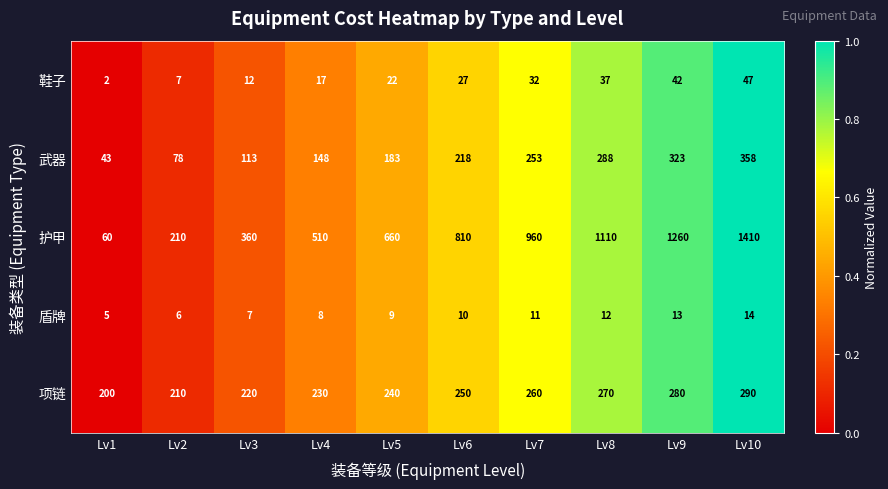

The 护甲 series shows 38 at Lv1. True or false?

False